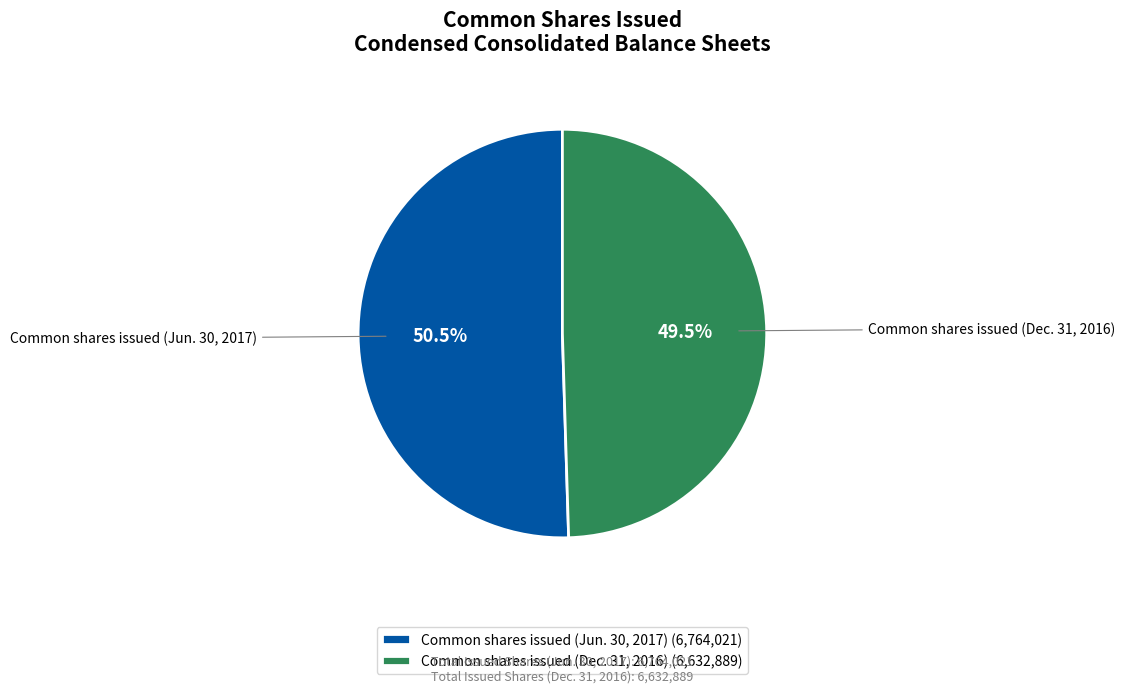

What is the ratio of the value at Common shares issued (Jun. 30, 2017) (6,764,021) to the value at Common shares issued (Dec. 31, 2016) (6,632,889)?

1.0